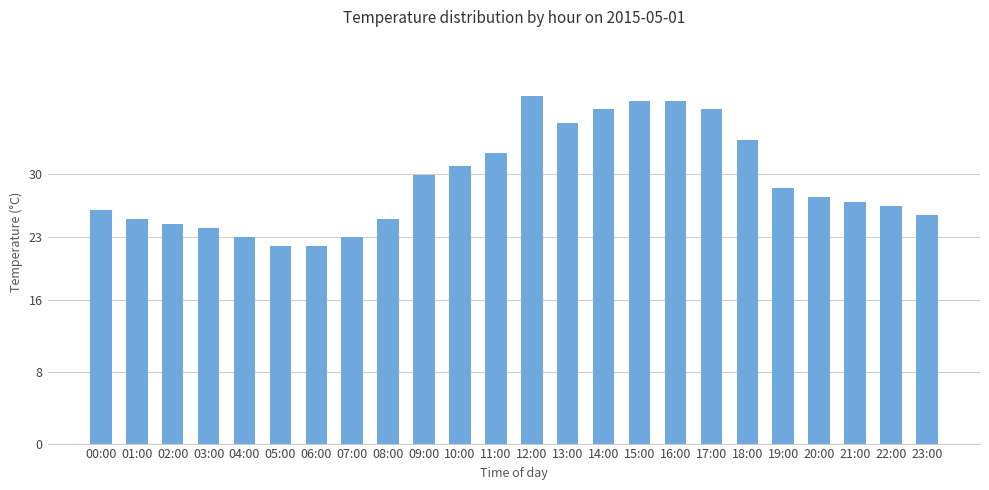

The value at 14:00 is 21.6. True or false?

False